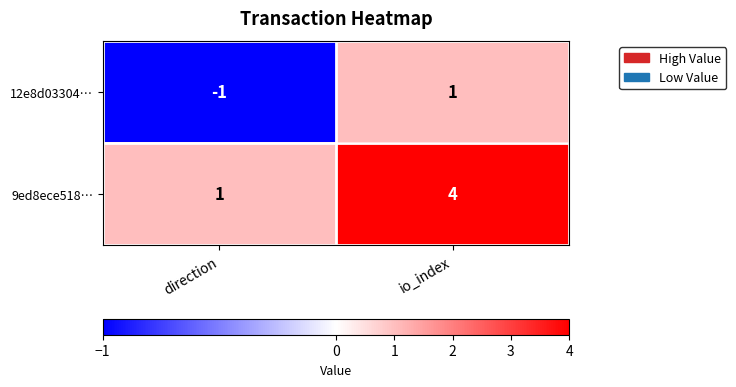

List the series in order of their peak value, highest first.

9ed8ece518…, 12e8d03304…